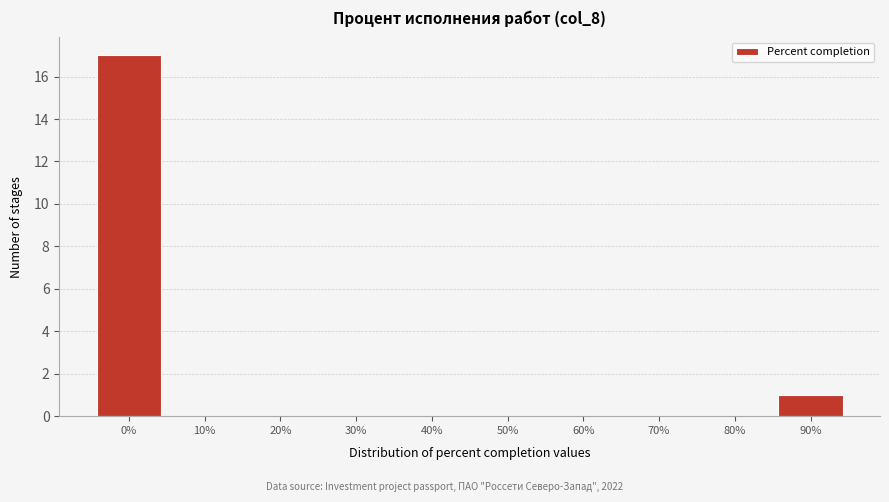

Reading left to right, extract all data points from this chart.

0%=17	10%=0	20%=0	30%=0	40%=0	50%=0	60%=0	70%=0	80%=0	90%=1